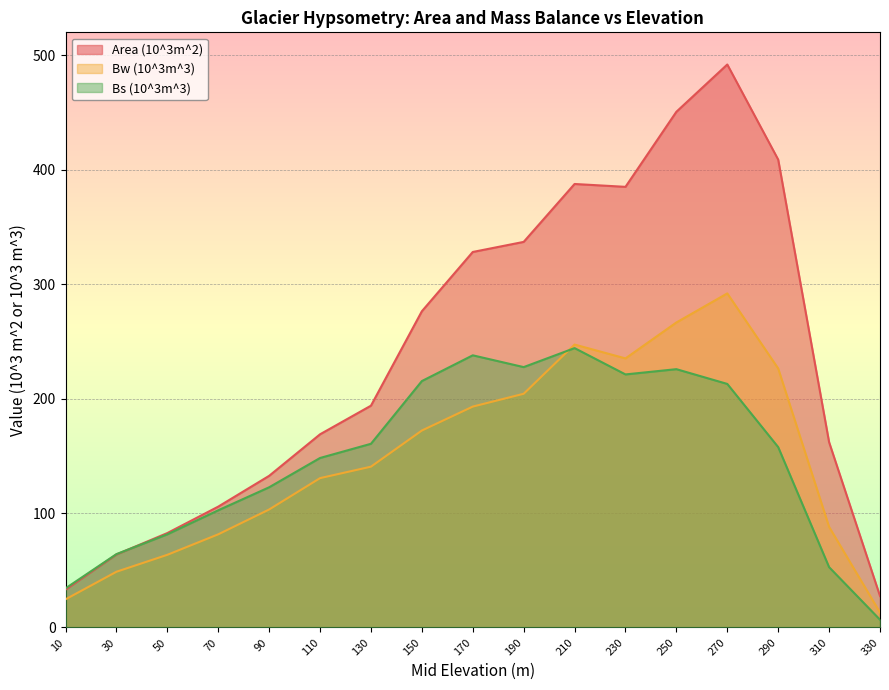

How many values in the Bw (10^3m^3) series exceed 140?

9